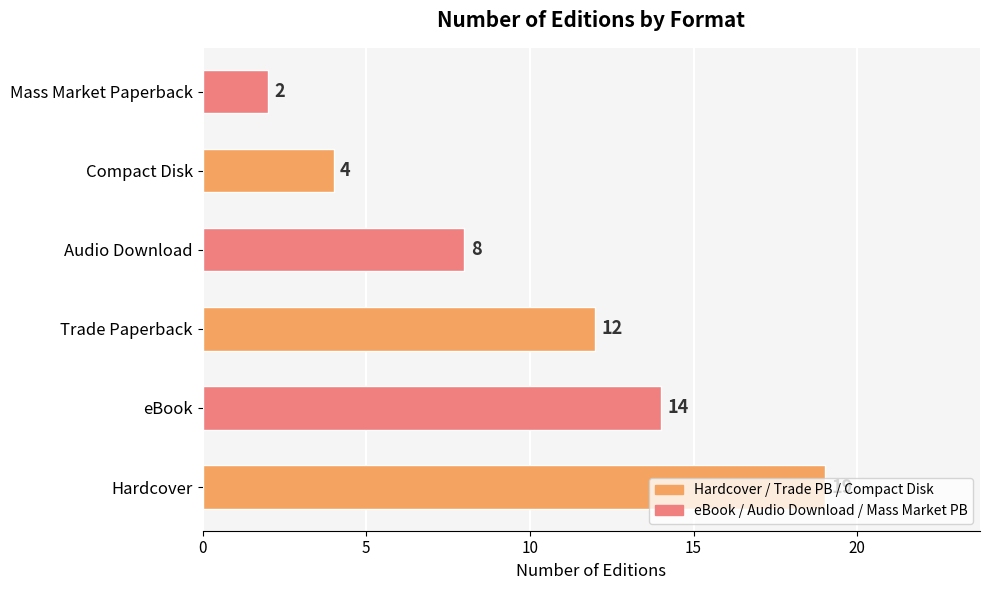

What is the approximate value at Trade Paperback?

12